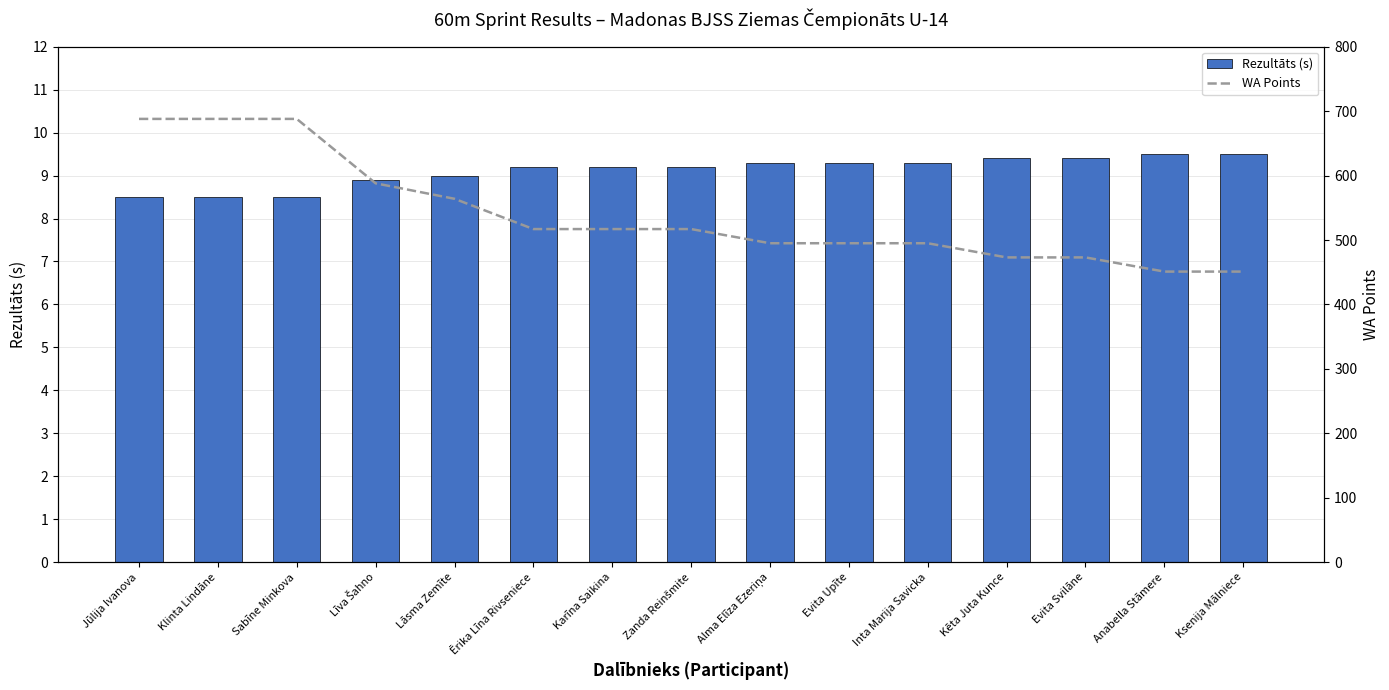

Rank the series by their maximum value, from lowest to highest.

Rezultāts (s), WA Points